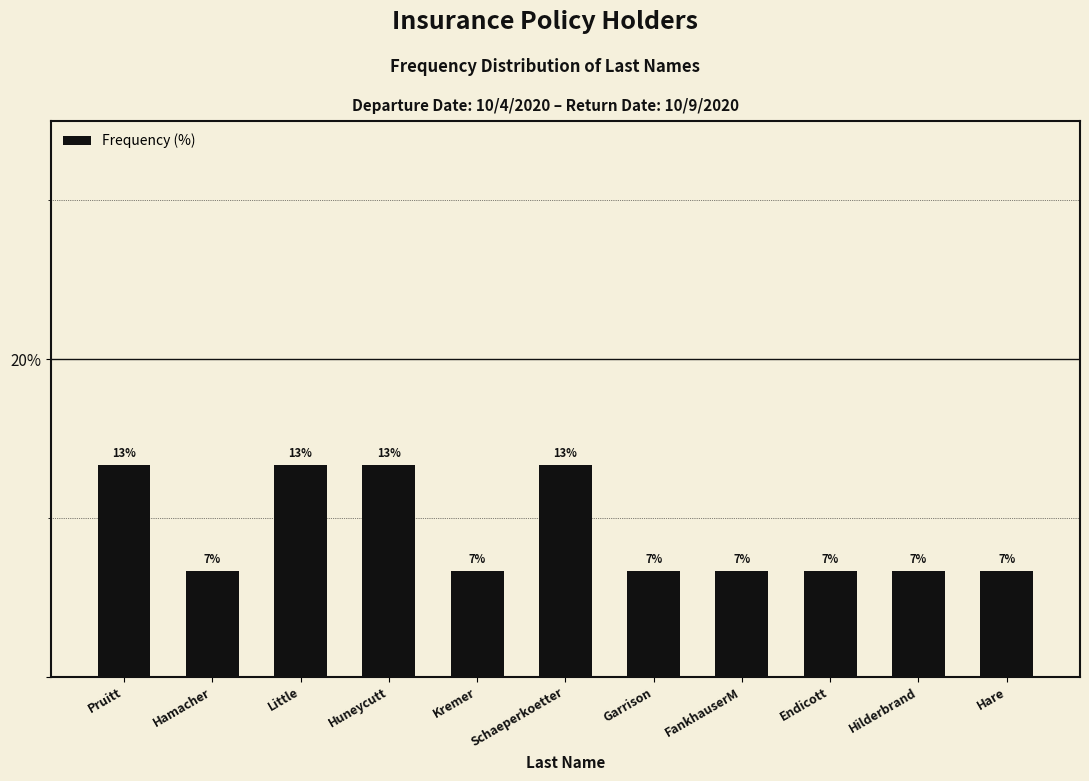

How many bars are there in total?

11